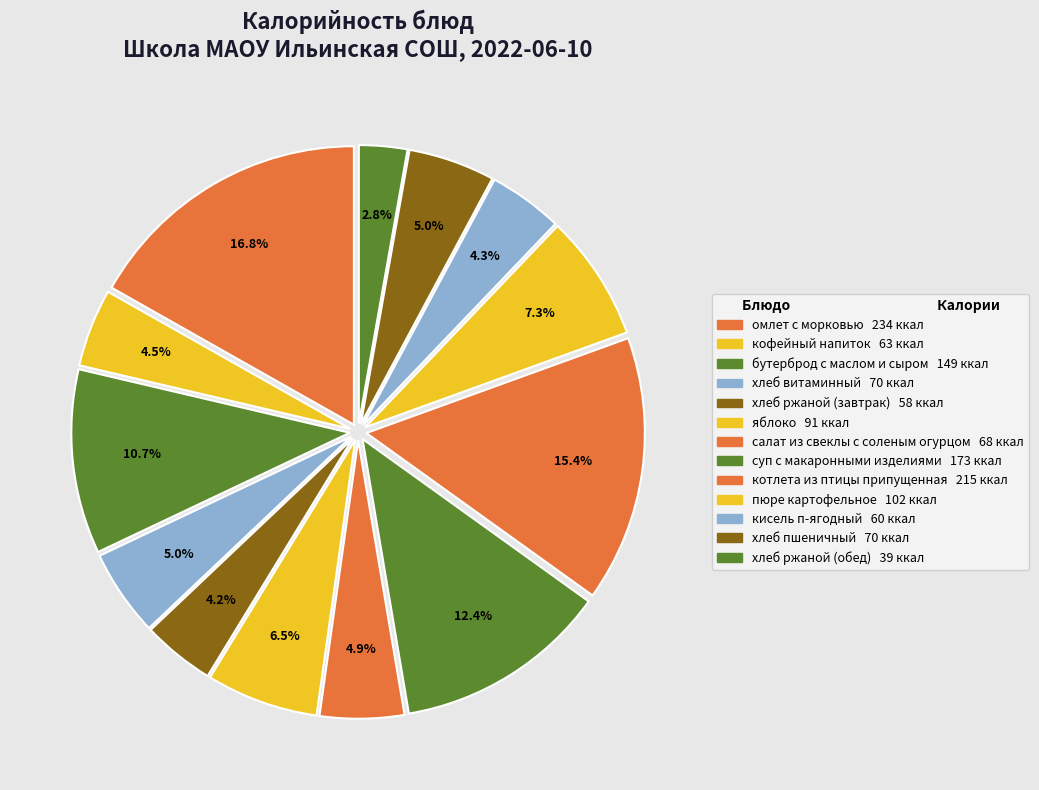

Rank the categories by value from lowest to highest.

хлеб ржаной (обед), хлеб ржаной (завтрак), кисель п-ягодный, кофейный напиток, салат из свеклы с соленым огурцом, хлеб витаминный, хлеб пшеничный, яблоко, пюре картофельное, бутерброд с маслом и сыром, суп с макаронными изделиями, котлета из птицы припущенная, омлет с морковью